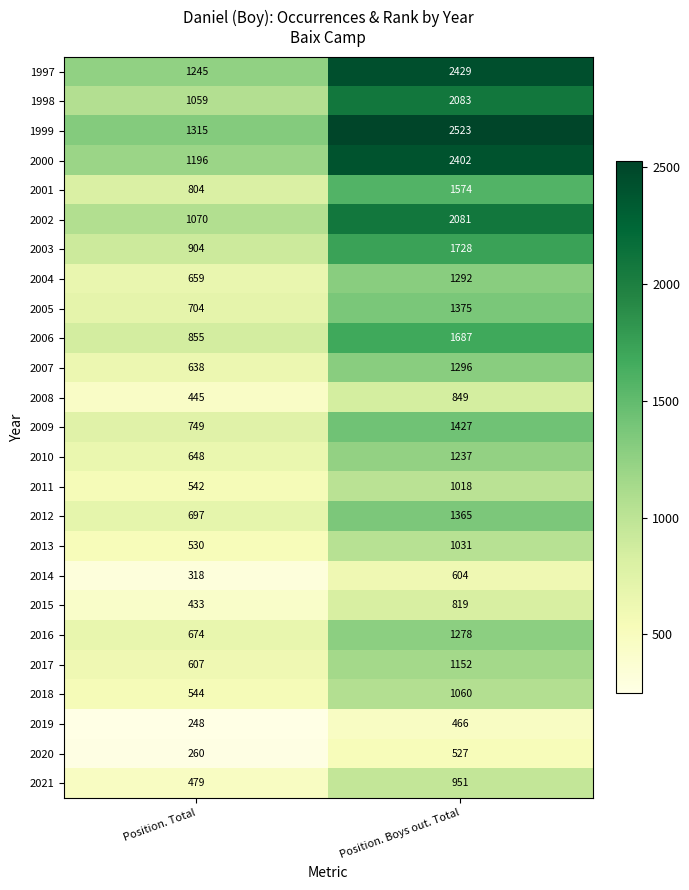

Which series changed the most between Position. Total and Position. Boys out. Total?

1999